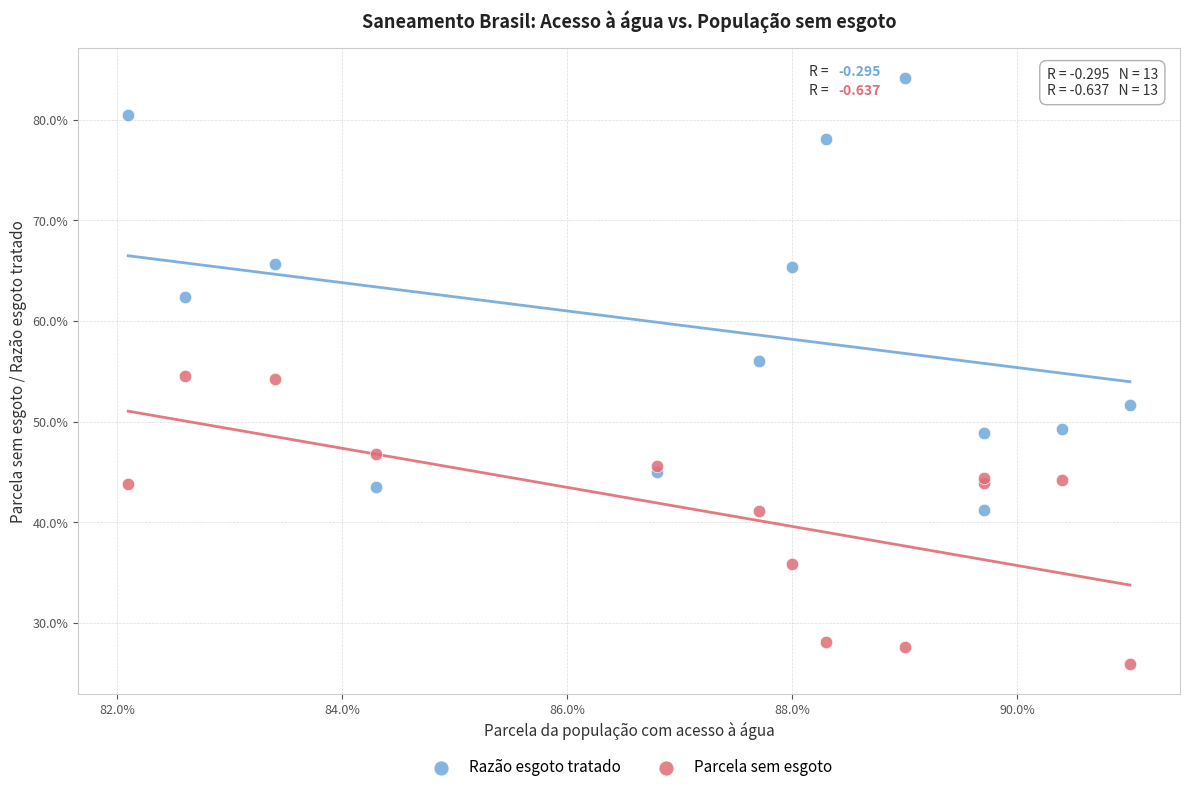

What are all the series names shown in the legend?

Razão esgoto tratado, Parcela sem esgoto